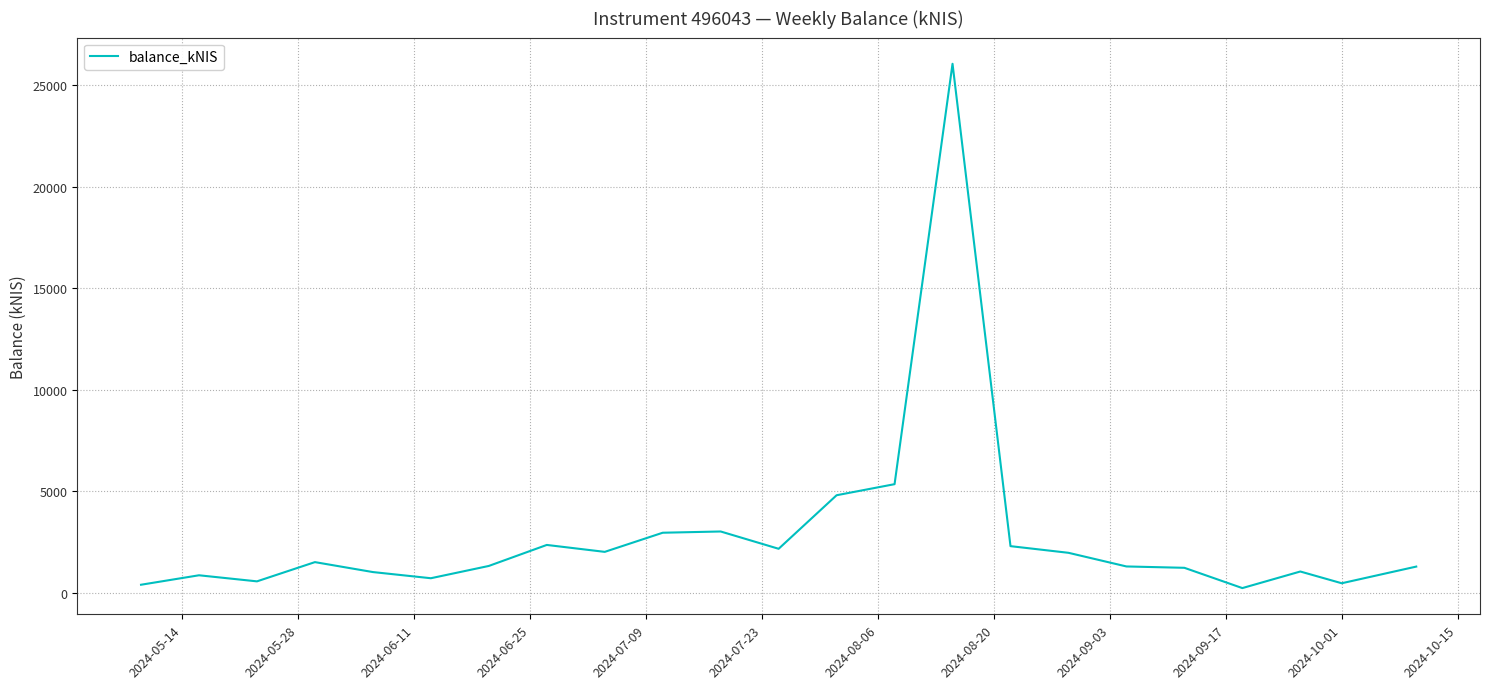

How many series are shown in this chart?

1